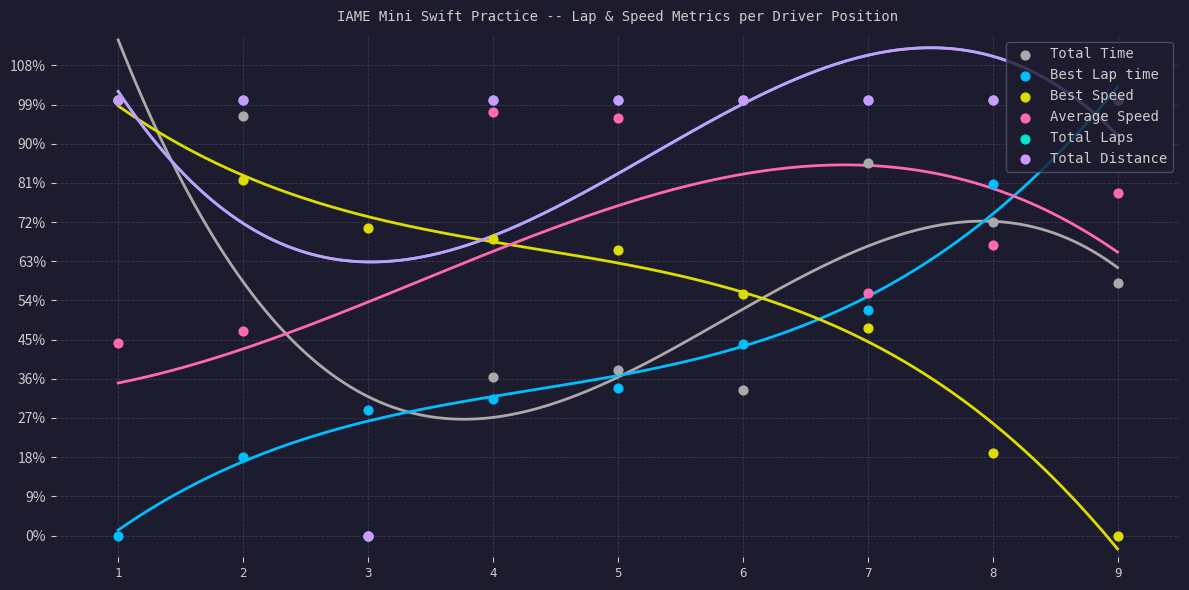

Which series has the widest spread of Y values?

Total Time